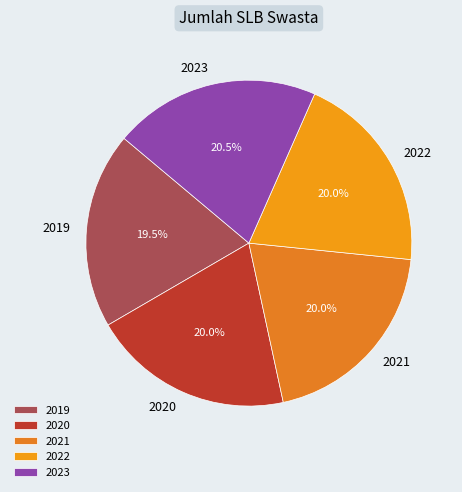

Which category has the smallest portion of the pie?

2019